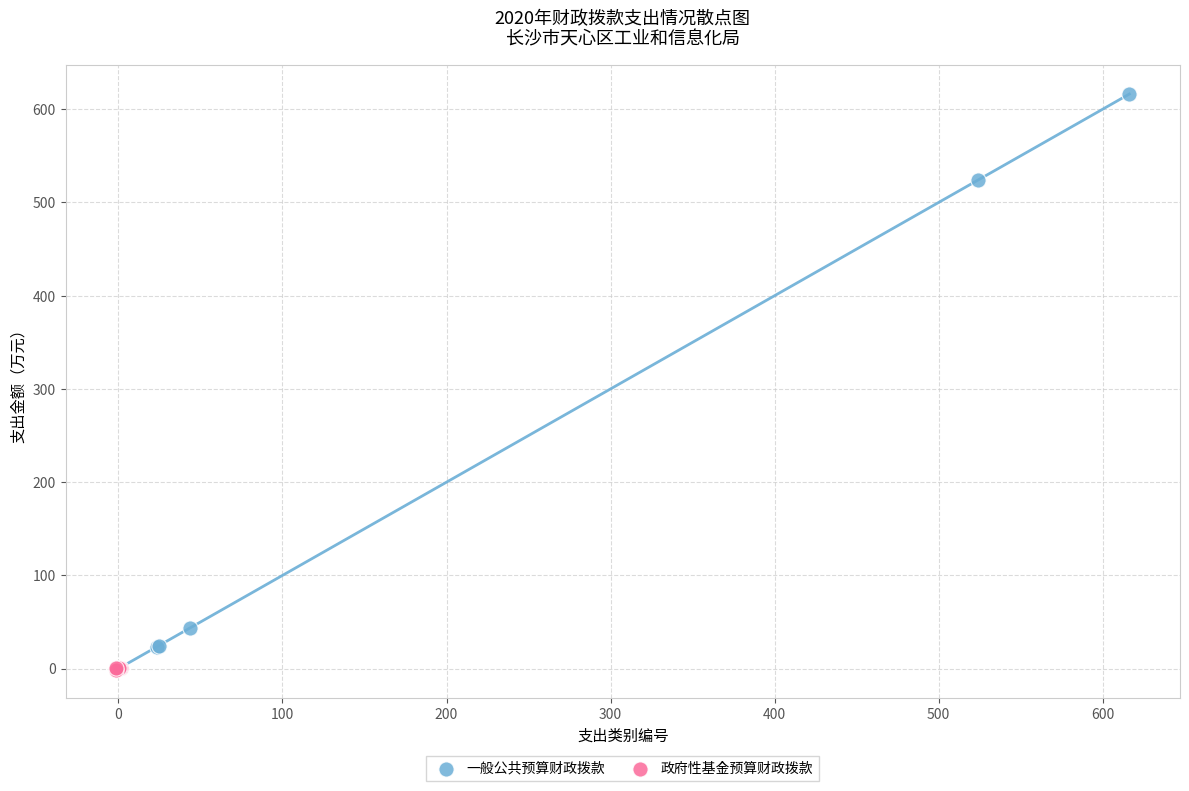

Which series contains the highest Y value?

一般公共预算财政拨款